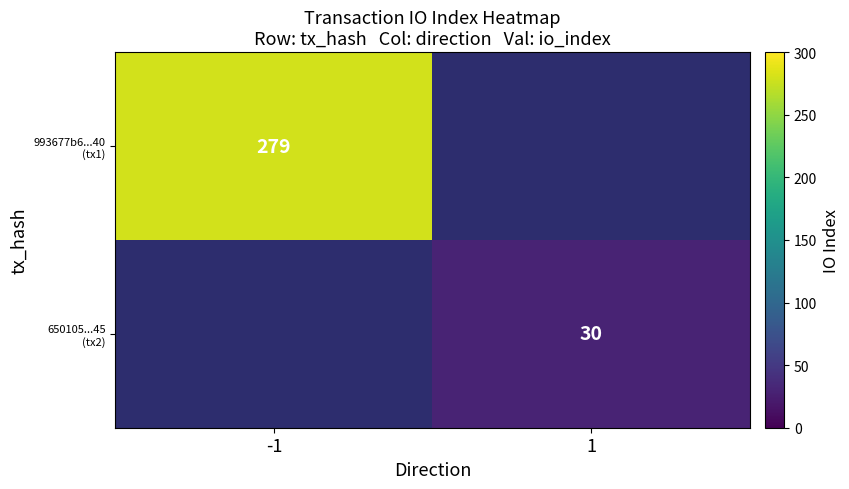

Is it true that 993677b6...40 (tx1) equals 279.0 at -1?

True